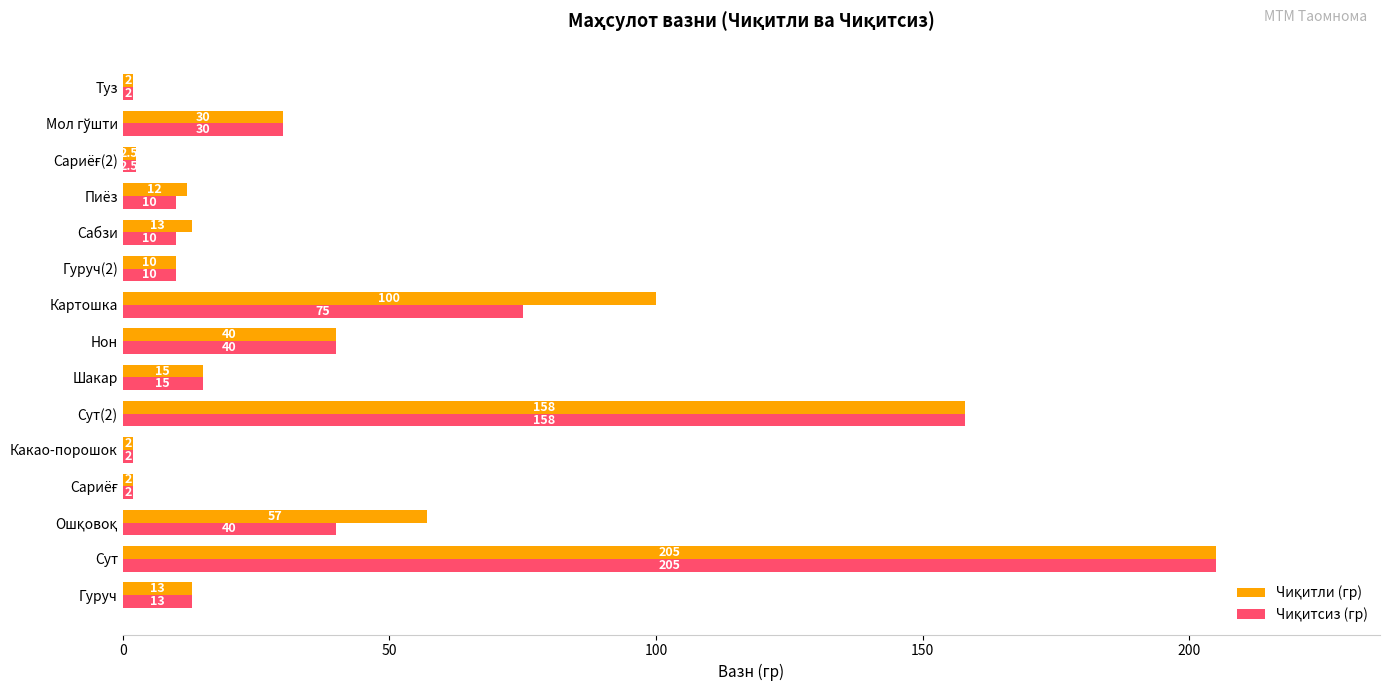

At which category is the sum across all series the highest?

Сут